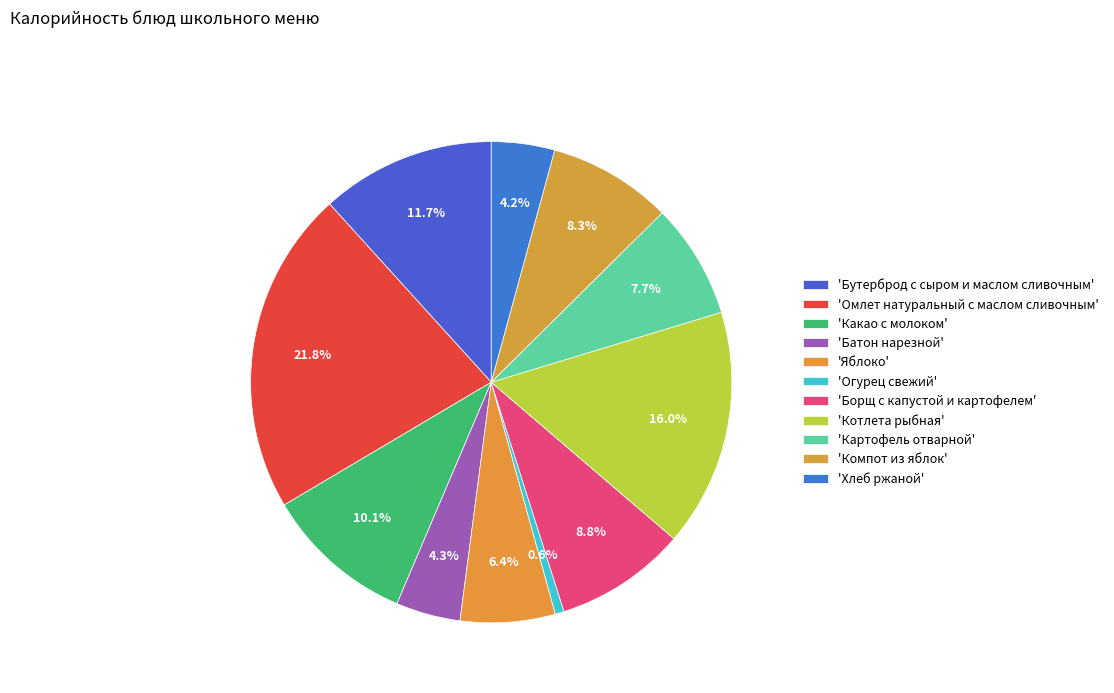

Which slice is the largest?

Омлет натуральный с маслом сливочным